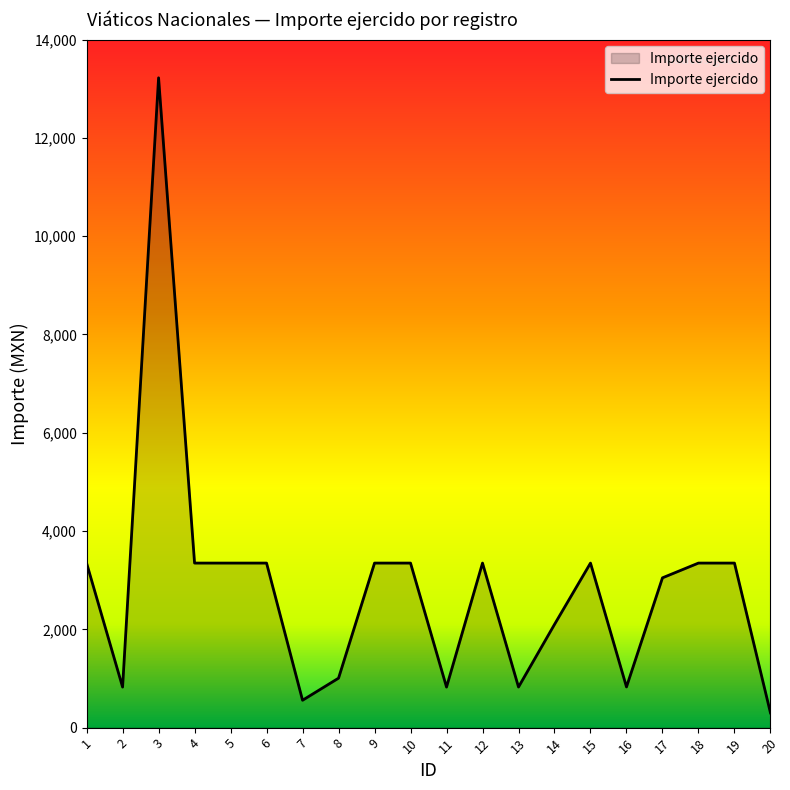

Which category has the highest value across all series?

3